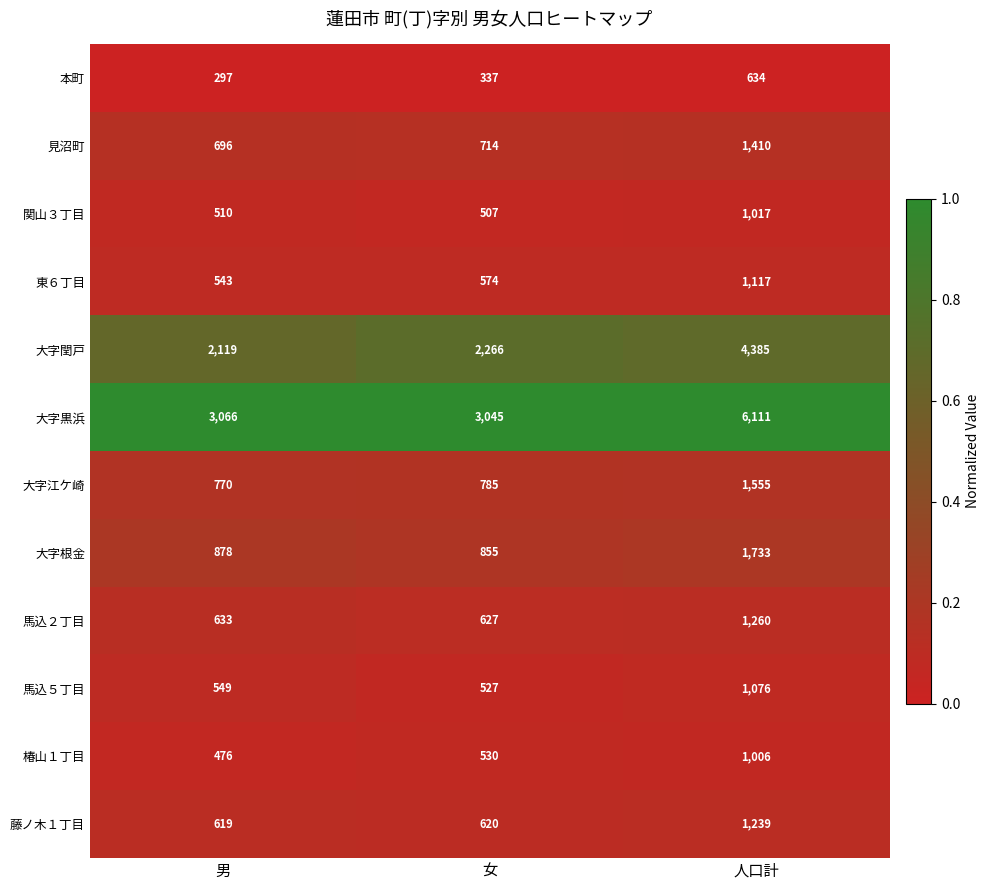

What is the difference between the maximum and minimum values in the 関山３丁目 series?

510